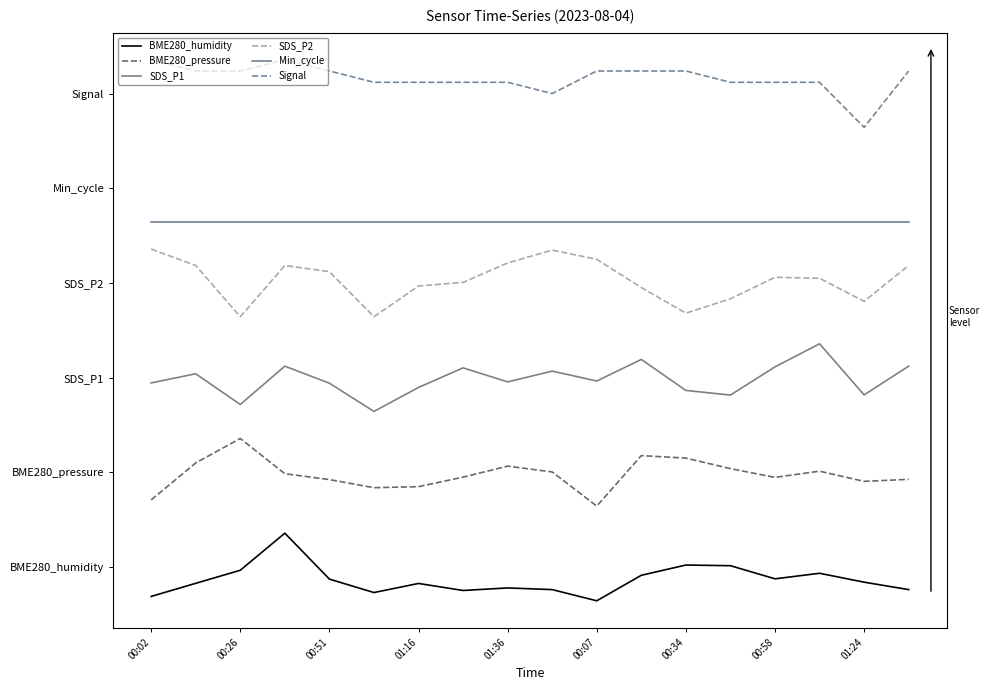

Does the chart have visible grid lines?

No